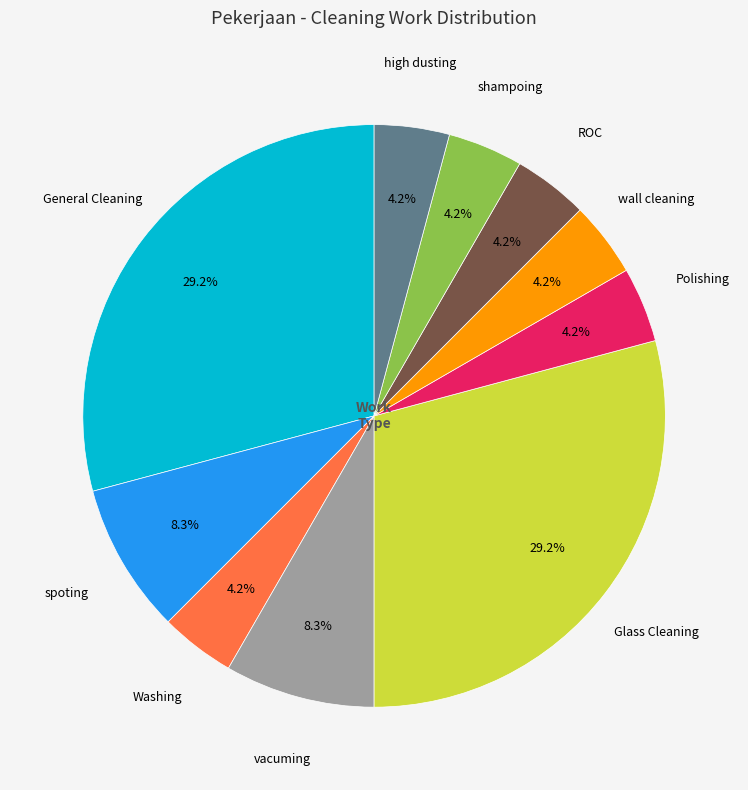

Is there a majority slice in this chart?

No